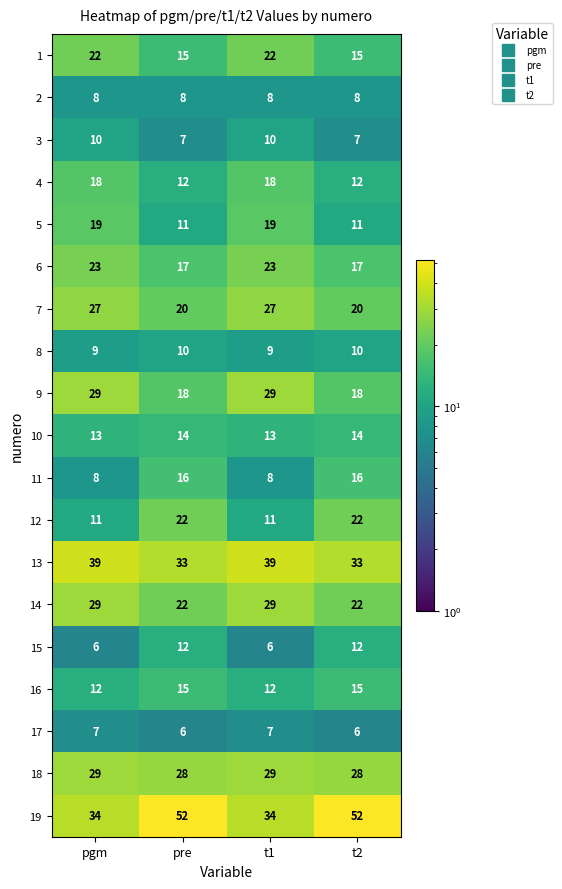

True or false: 2 has a value of 8 at t2.

True